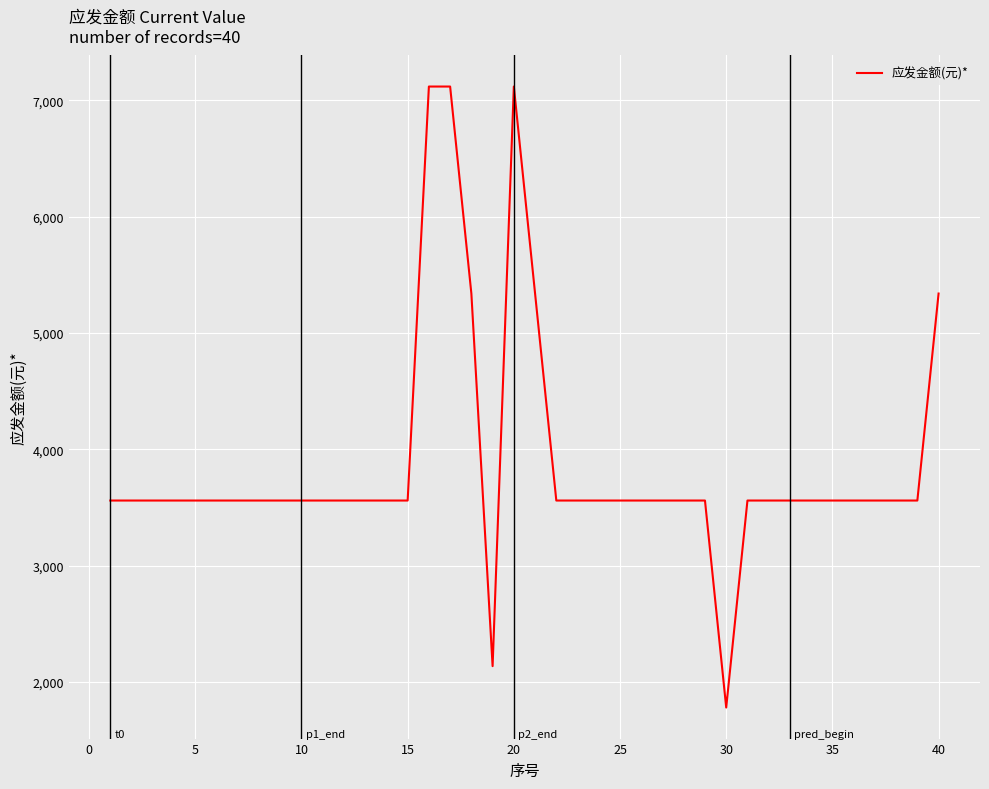

What is the maximum value shown in the chart?

7120